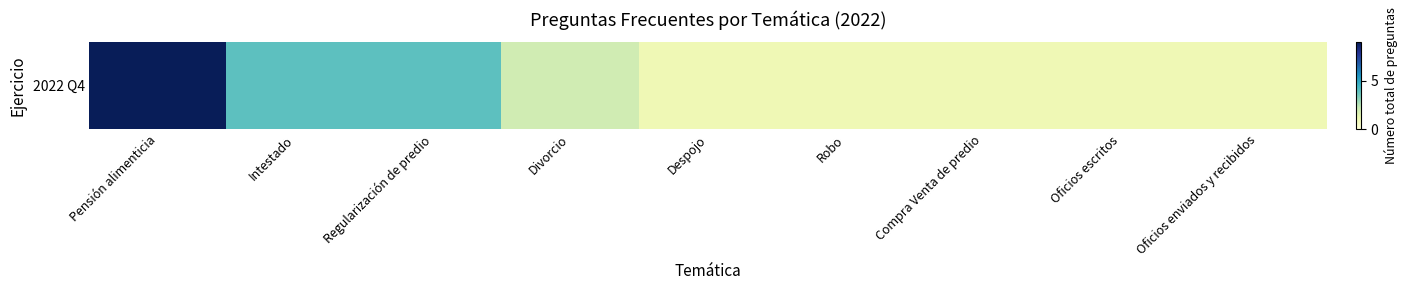

Rank the categories by value from lowest to highest.

Despojo, Robo, Compra Venta de predio, Oficios escritos, Oficios enviados y recibidos, Divorcio, Intestado, Regularización de predio, Pensión alimenticia